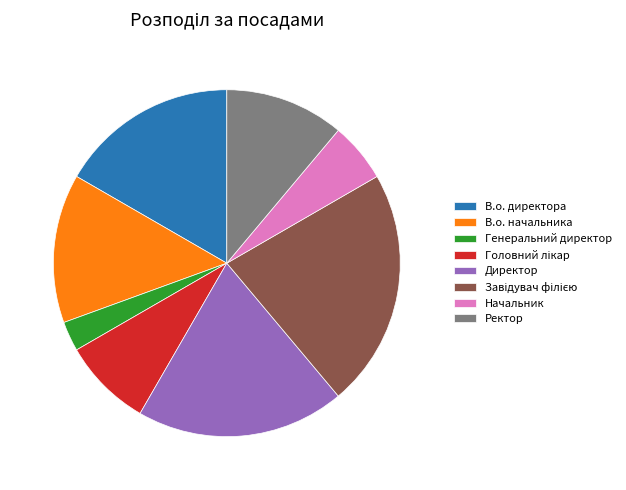

Which has a higher value, В.о. начальника or Генеральний директор?

В.о. начальника